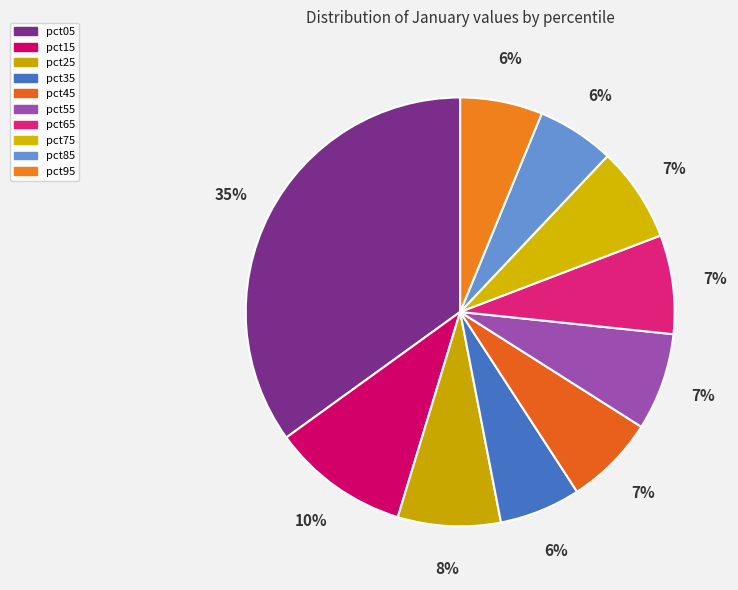

To the nearest percent, what is the average slice percentage?

10%